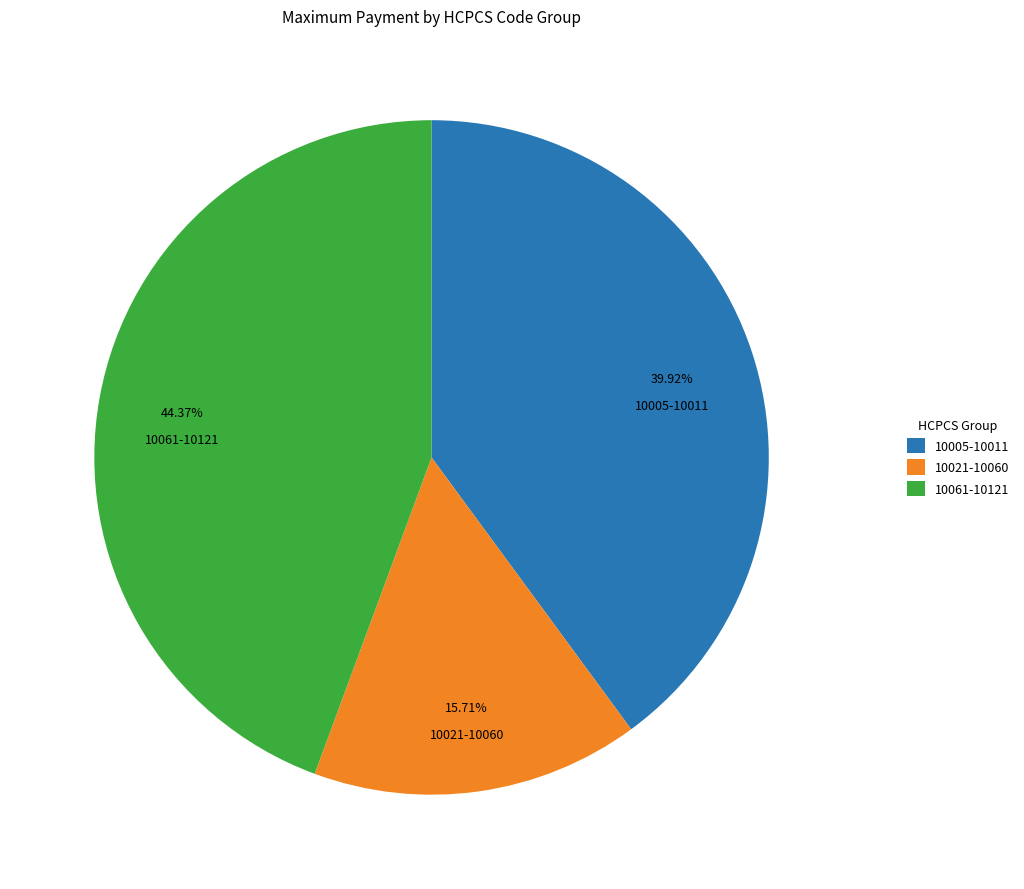

Which category has the biggest portion of the pie?

10061-10121